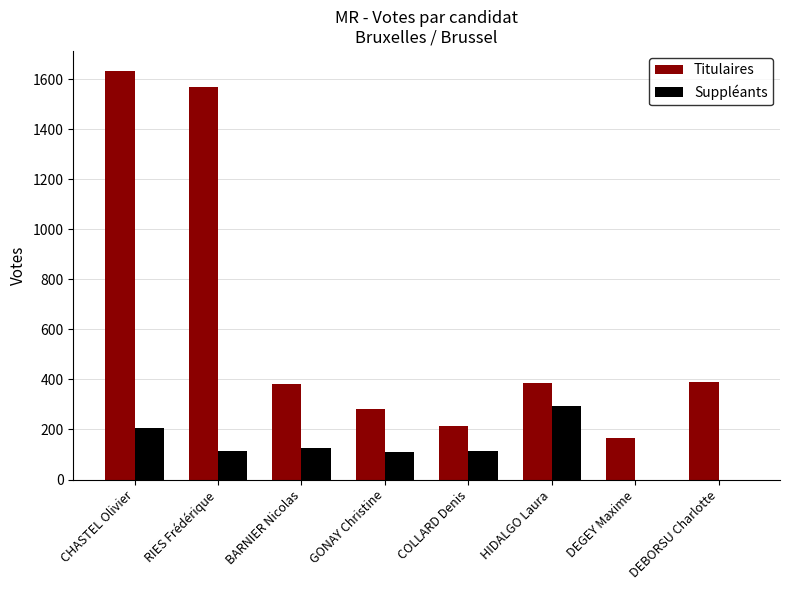

What is the total value across all series at RIES Frédérique?

1682